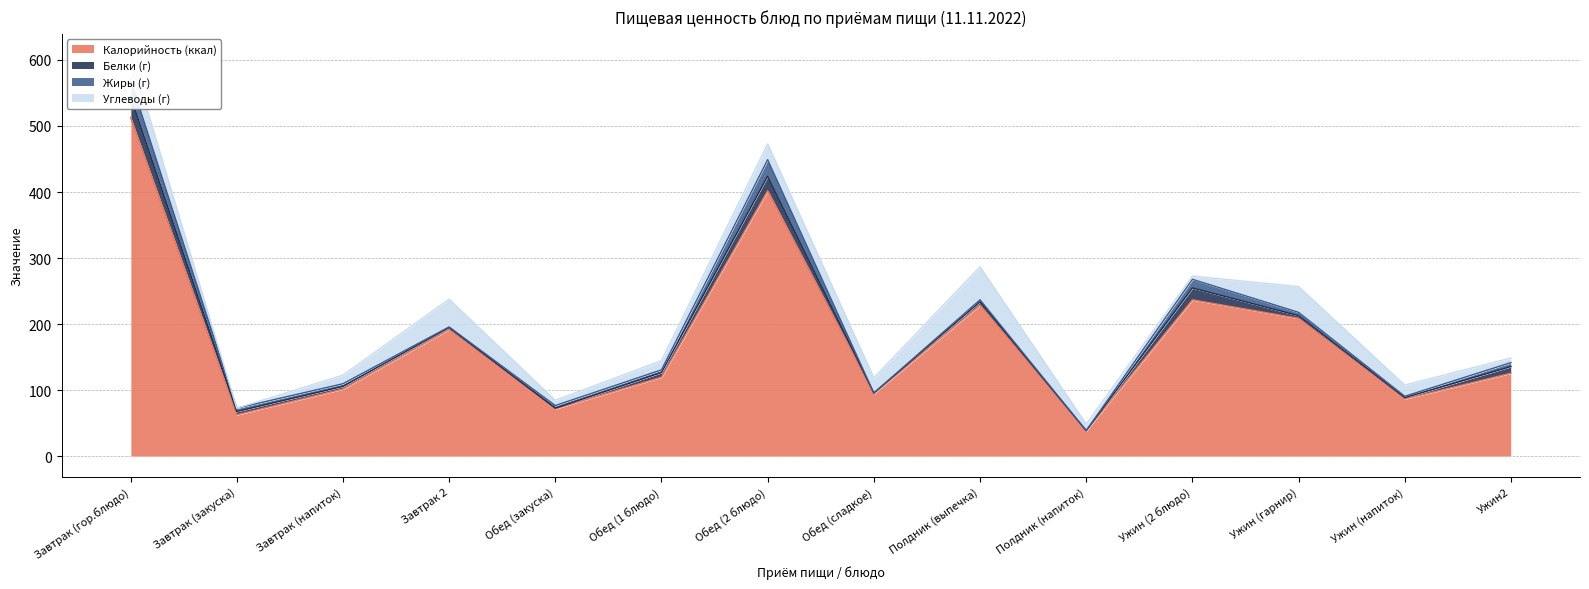

The value of Жиры (г) at Ужин (напиток) is 2. True or false?

True